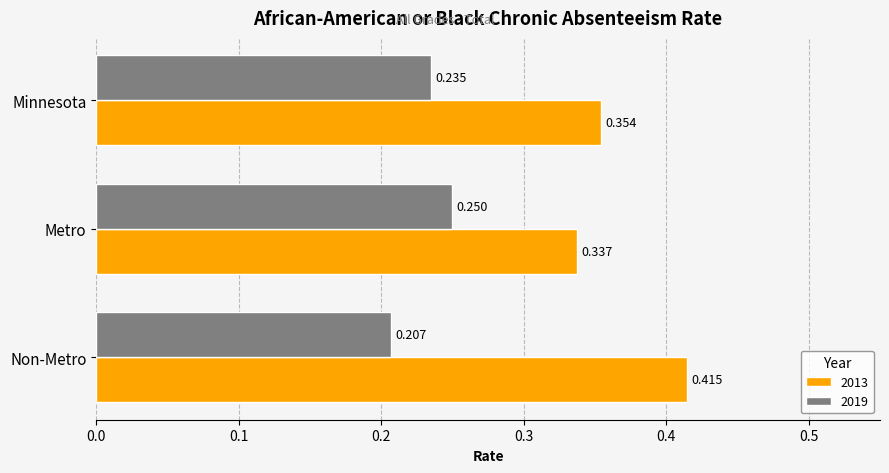

Which label corresponds to the largest value in the chart?

Non-Metro